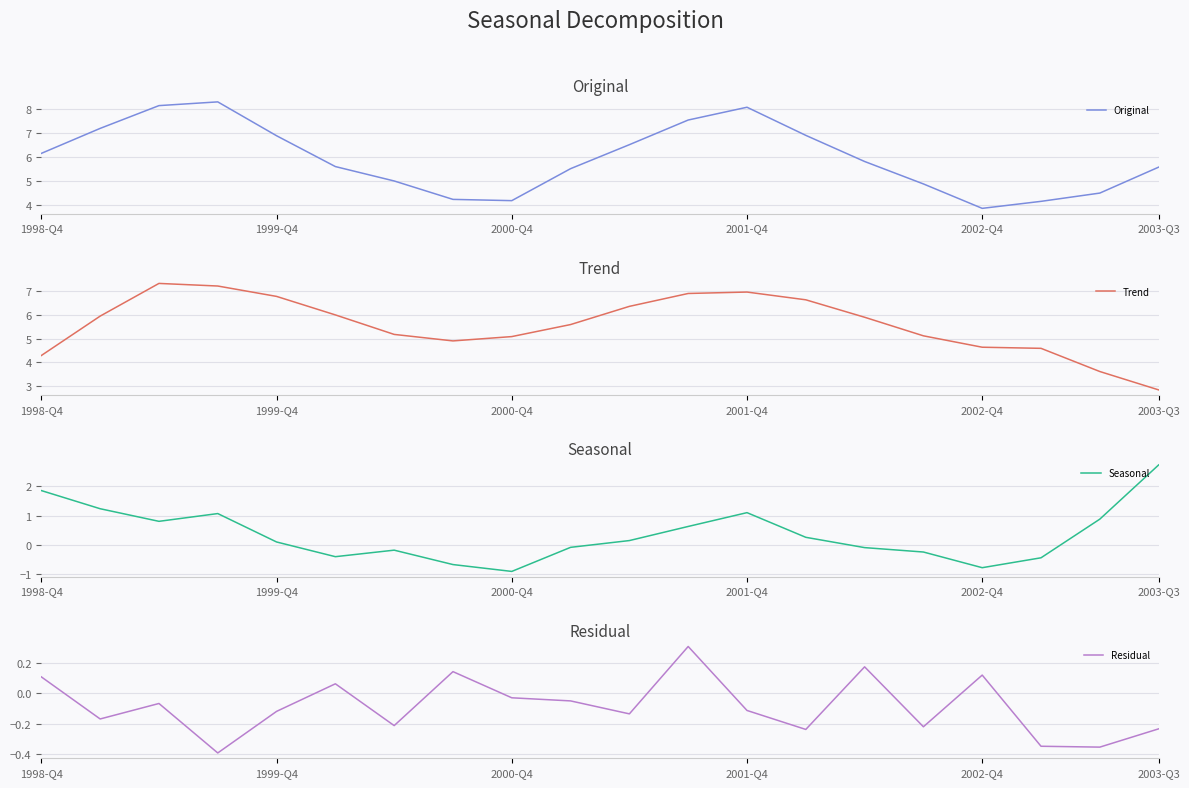

Rank the series at 17 from lowest to highest value.

Seasonal, Residual, Original, Trend